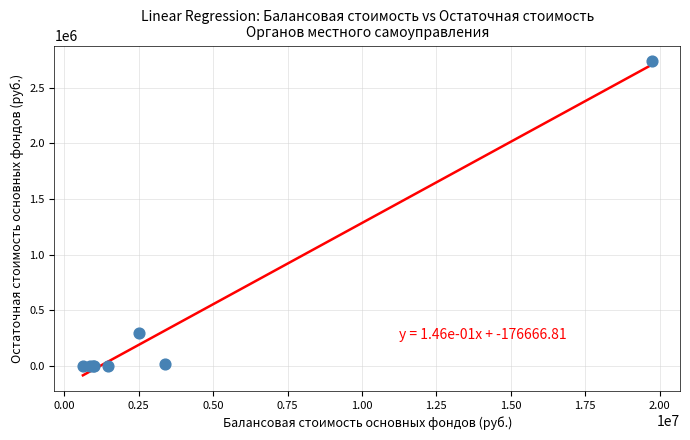

What Y value in the scatter plot is closest to 1369776?

292054.8